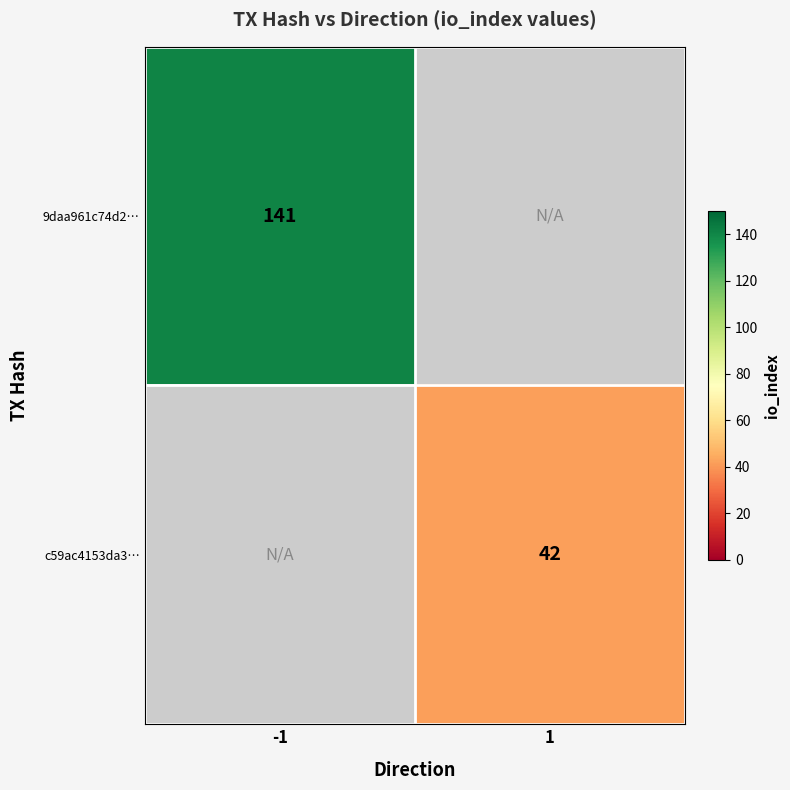

At how many categories does at least one series exceed 43?

1